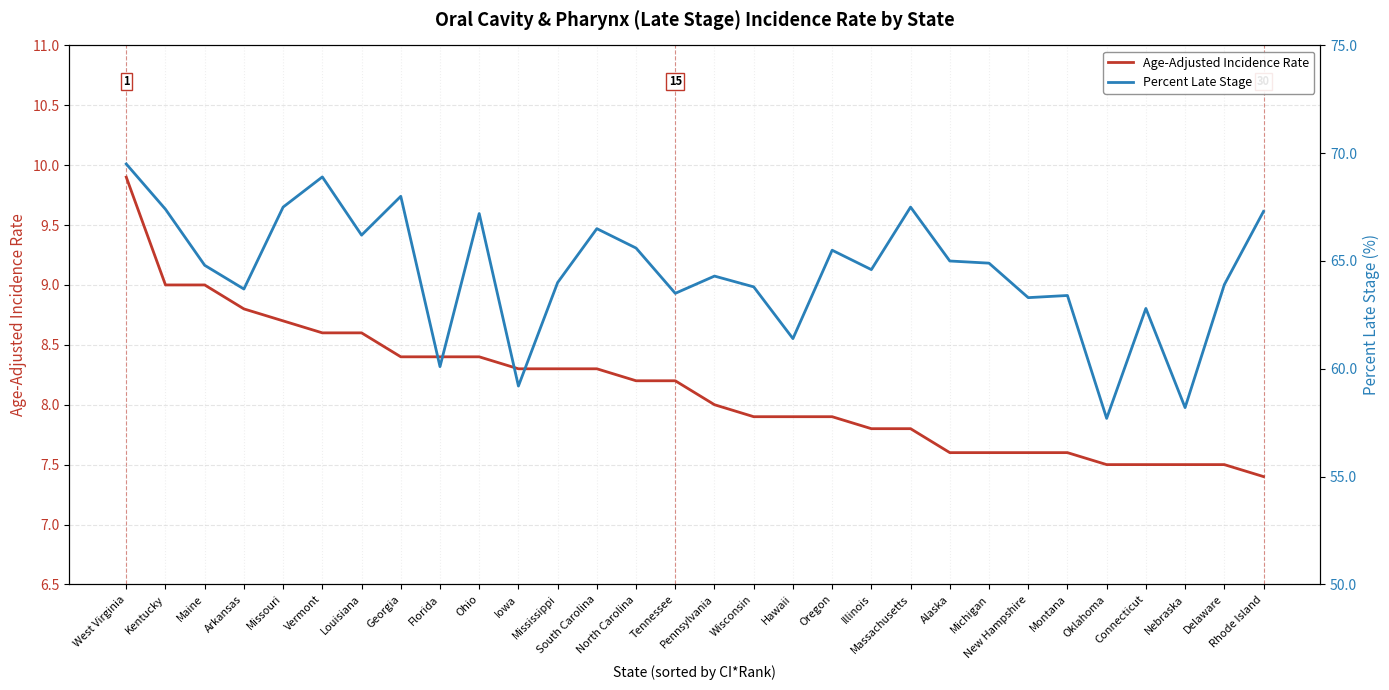

Rank the series at Hawaii from lowest to highest value.

Age-Adjusted Incidence Rate, Percent Late Stage